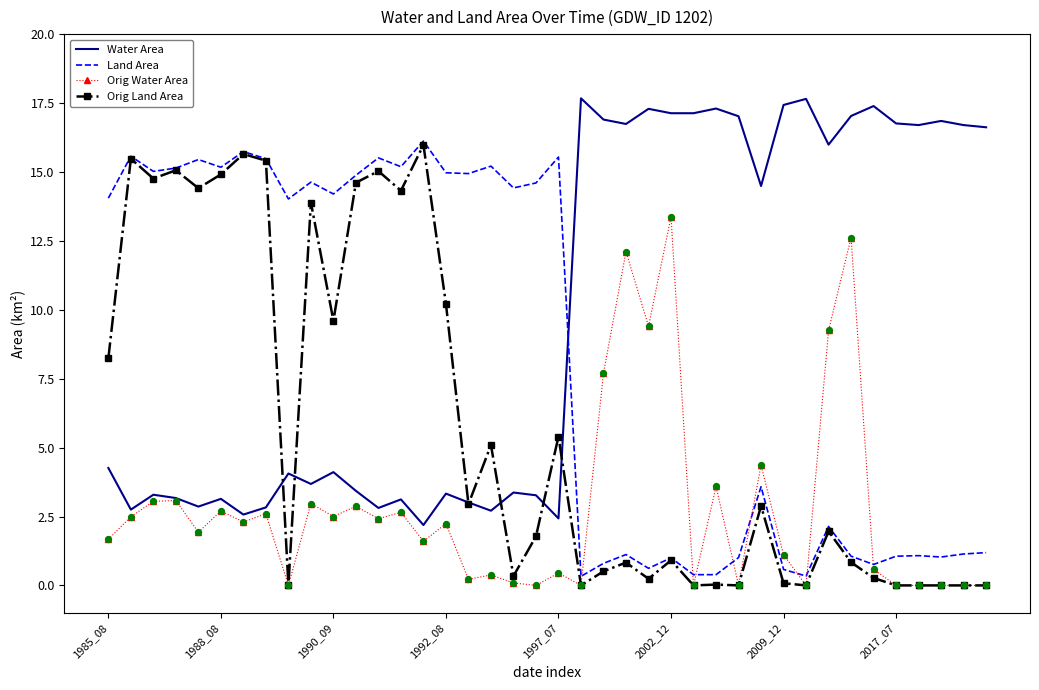

At how many categories does at least one series exceed 0?

40